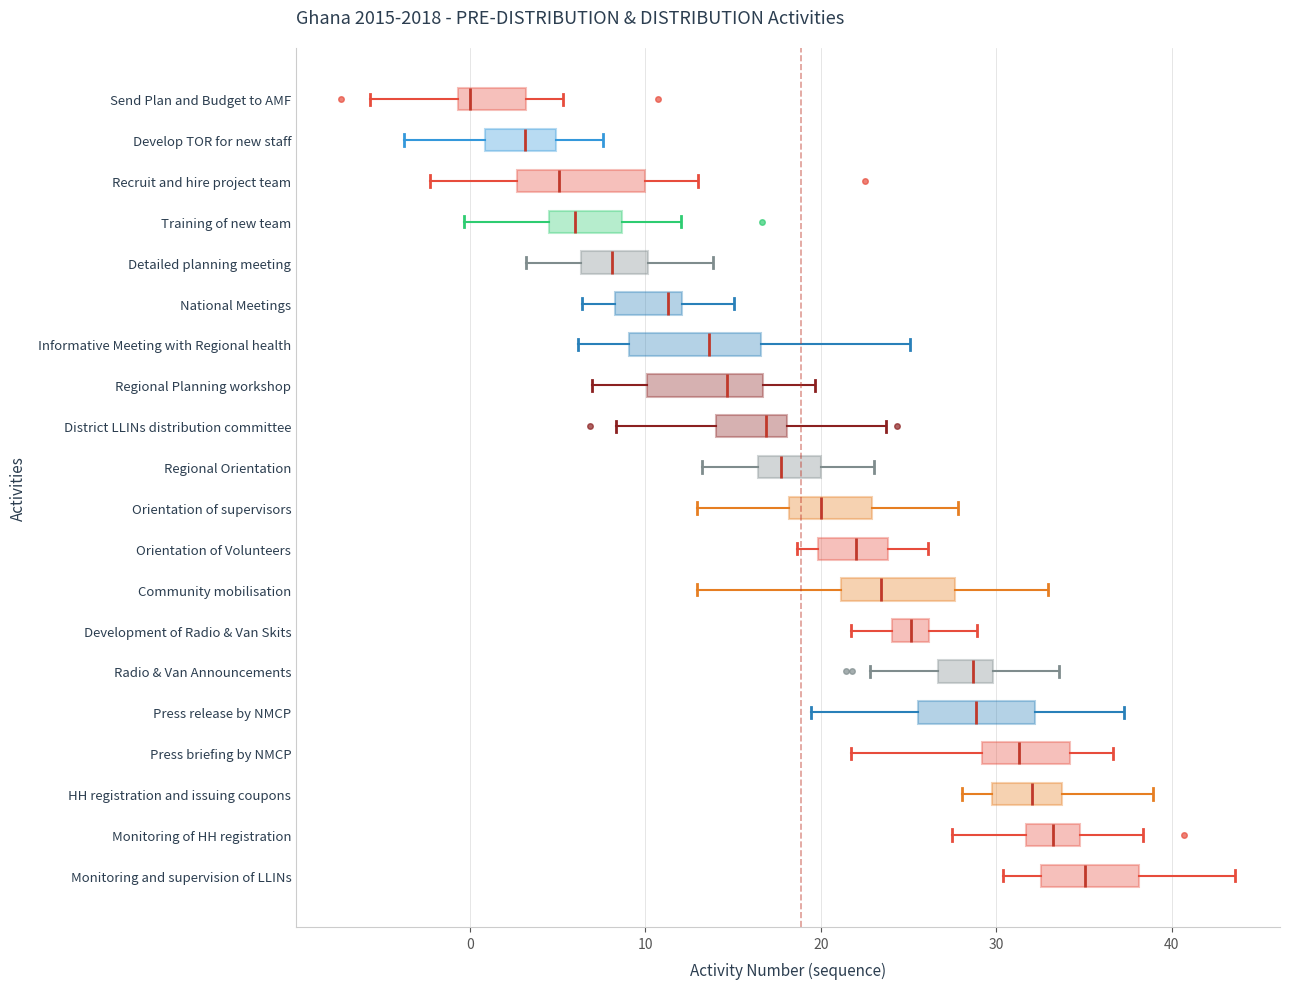

Which box has the furthest to the right median line?

Monitoring and supervision of LLINs